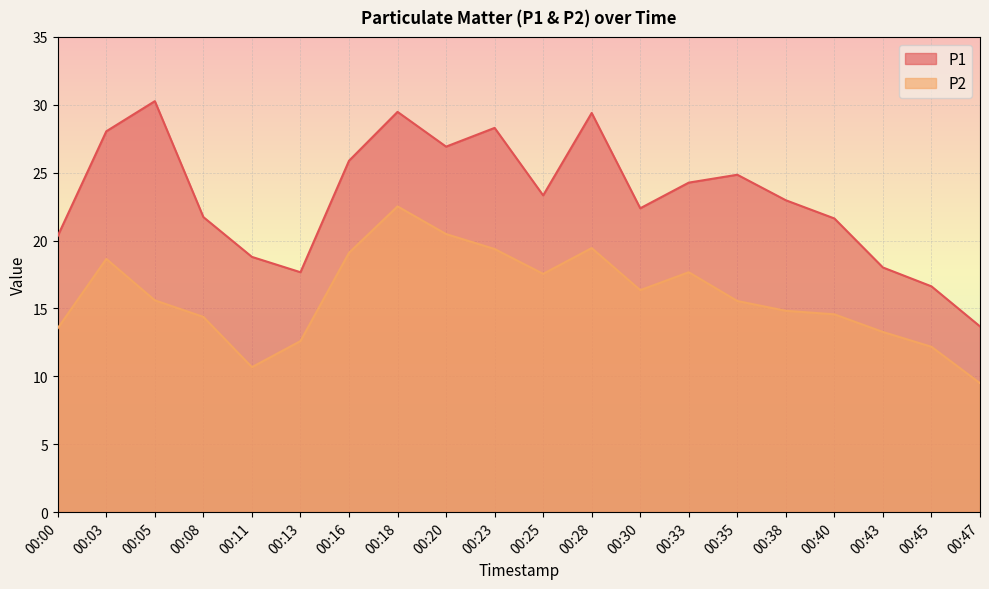

How many interior local peaks does the P2 series have?

4